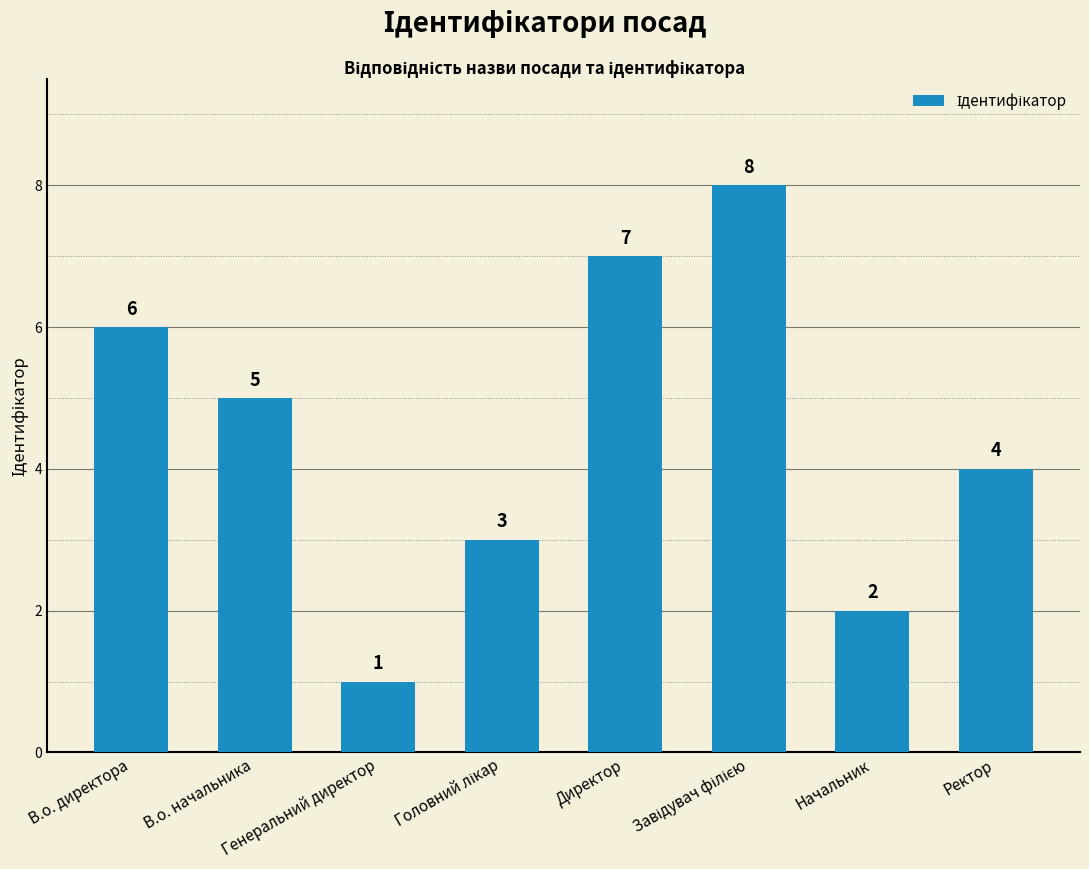

Count the values in the range 3 to 7.

5